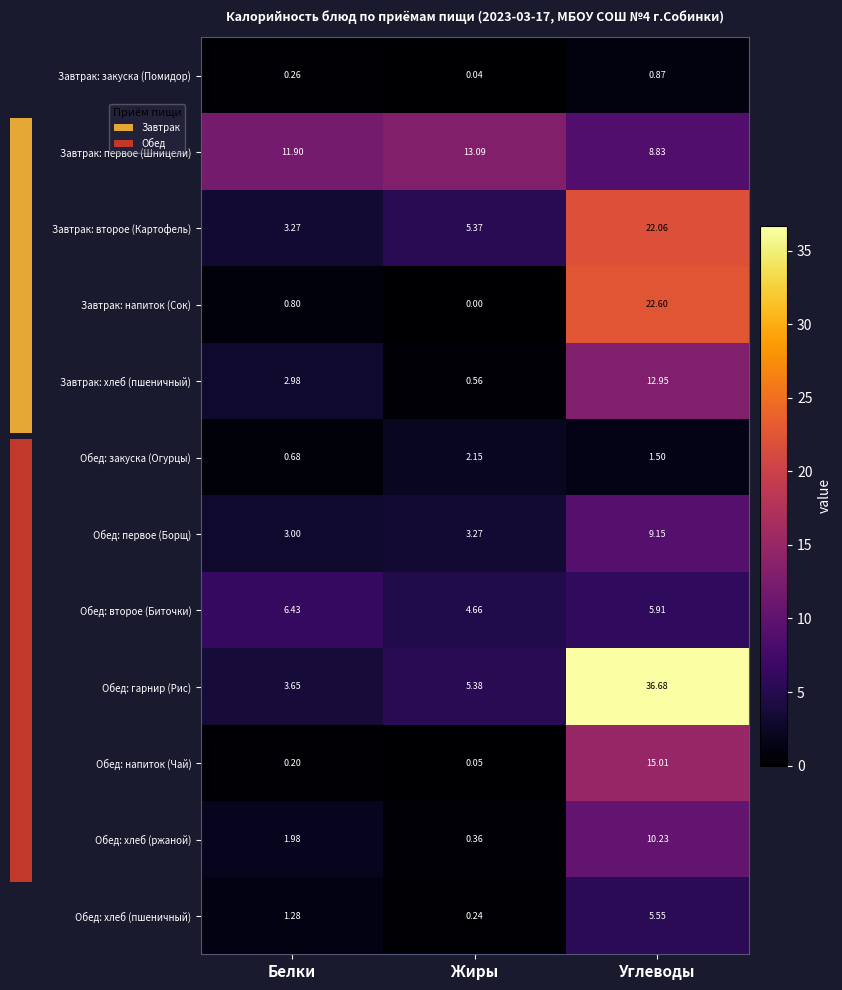

How many values in the row_10 series are below 1?

1